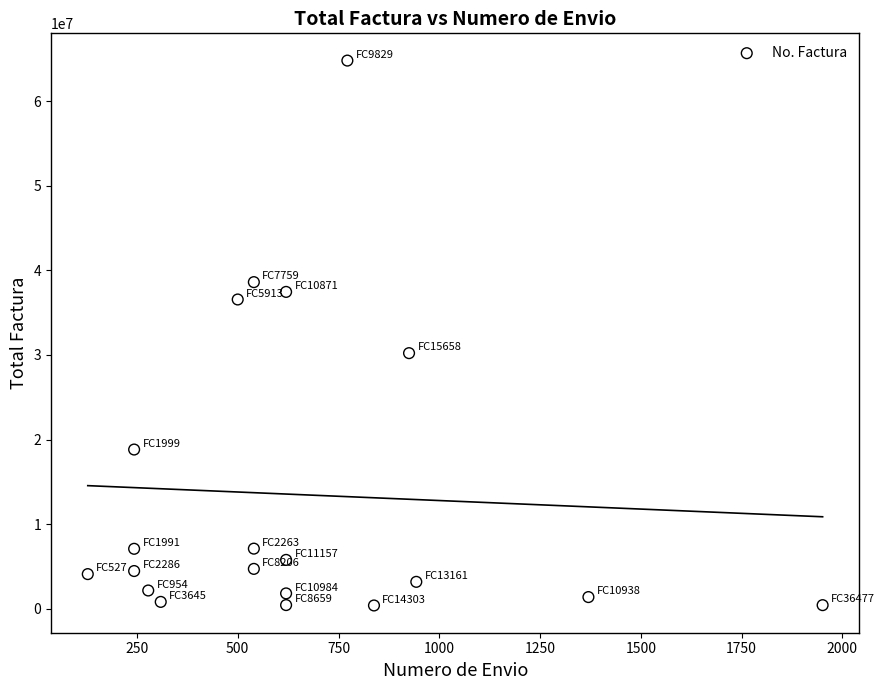

What is the range of X values (max minus min)?

1823